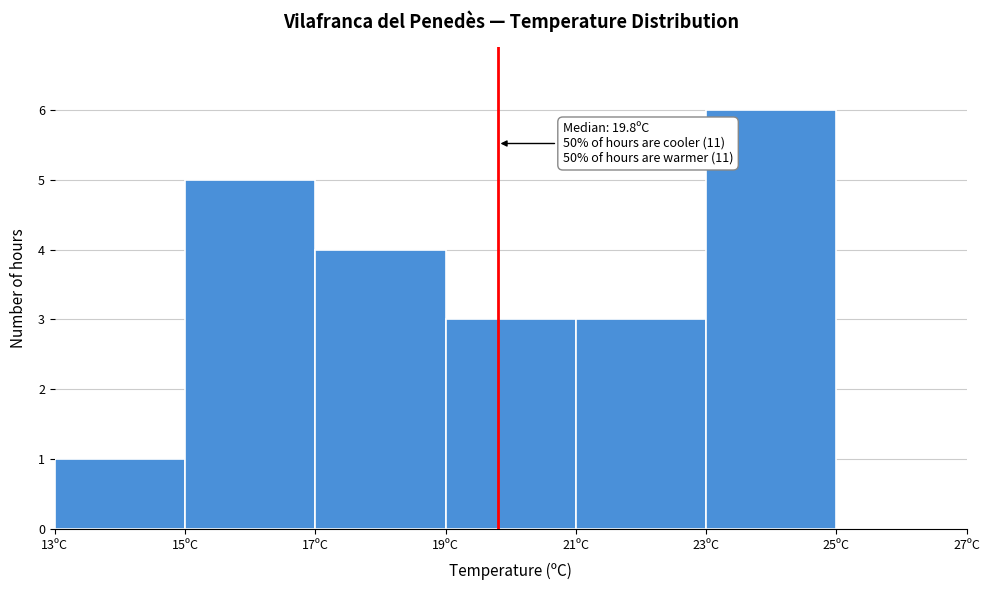

Over which range of the x-axis is the bar tallest?

23 to 25